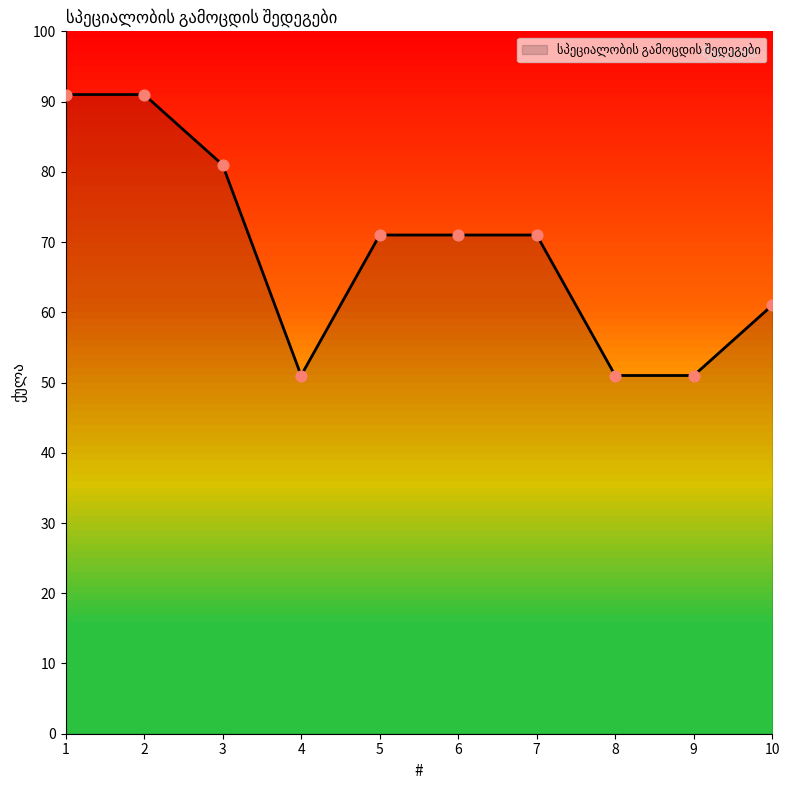

What is the ratio of the value at 5 to the value at 6?

1.0